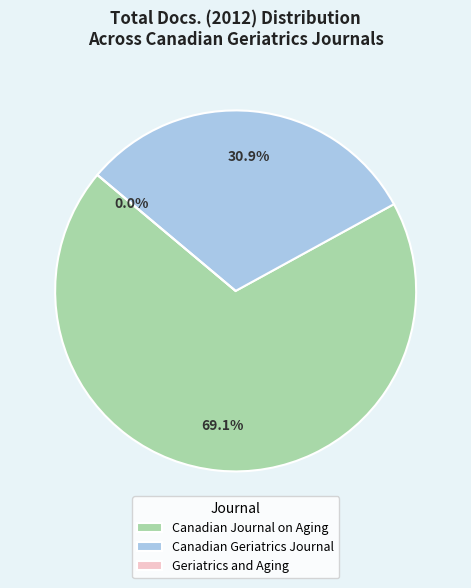

Does Canadian Journal on Aging represent more than half of the total?

Yes